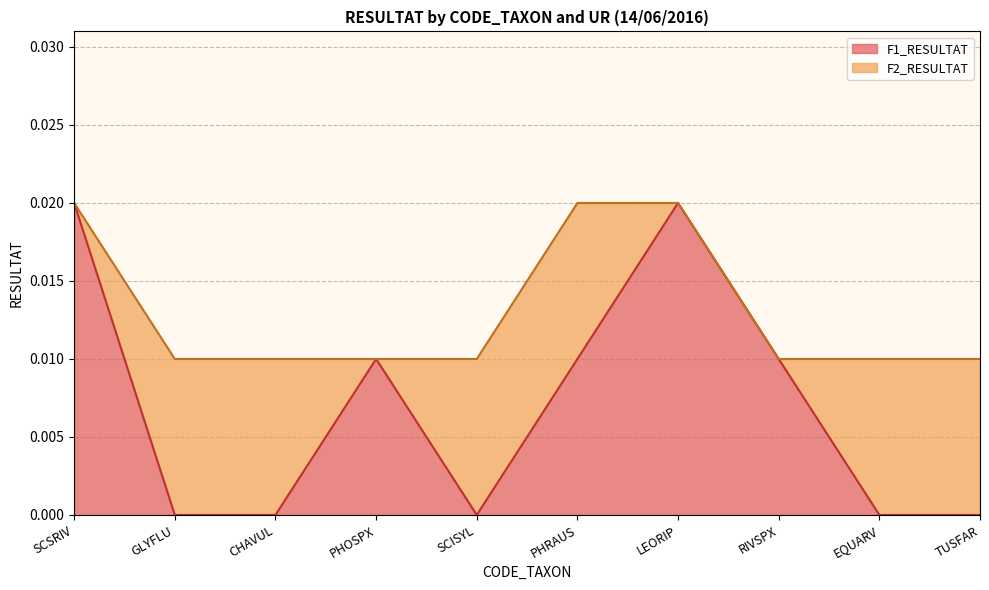

Is it true that the value at CHAVUL is 0.0?

True